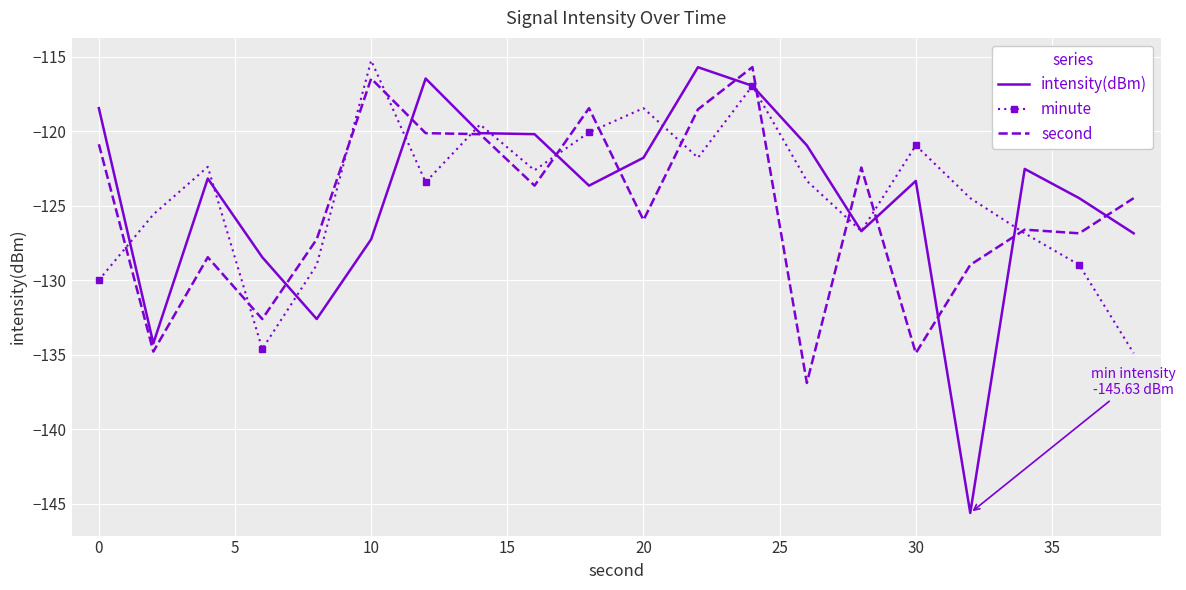

What is the average value of the second series?

-125.2